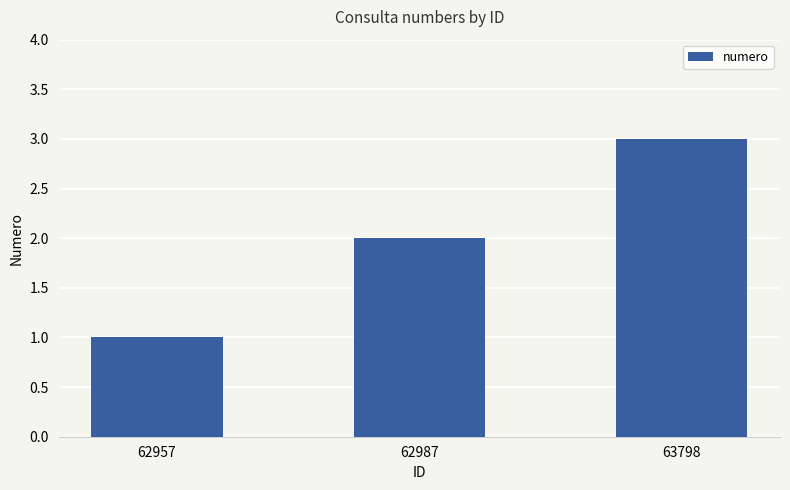

Rank the categories by value from lowest to highest.

62957, 62987, 63798